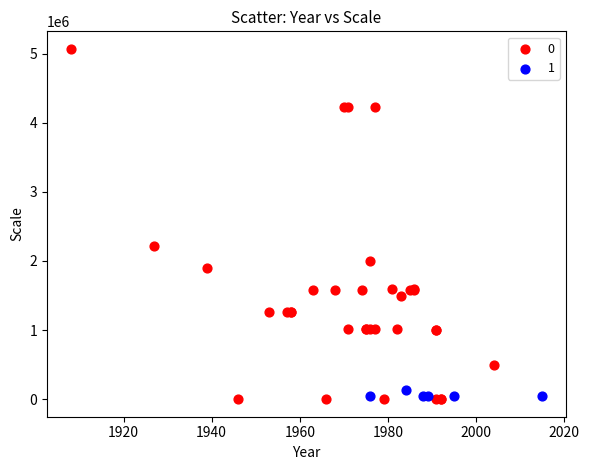

Which series has the largest Y range (max minus min)?

0